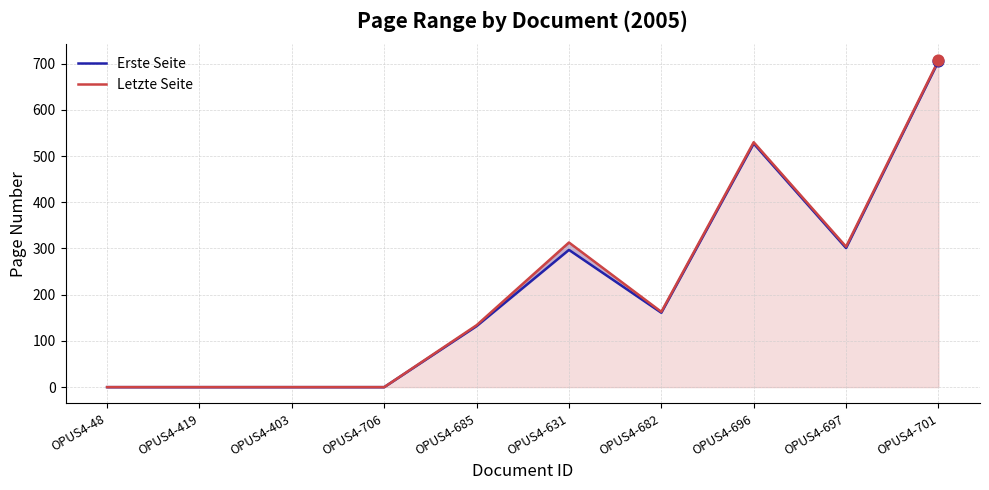

Is the value of Erste Seite at OPUS4-631 greater than the value of Letzte Seite at OPUS4-682?

Yes